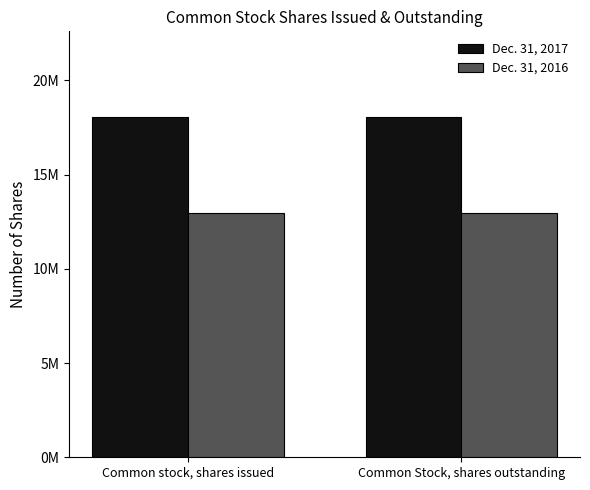

Rank the series by their maximum value, from highest to lowest.

Dec. 31, 2017, Dec. 31, 2016